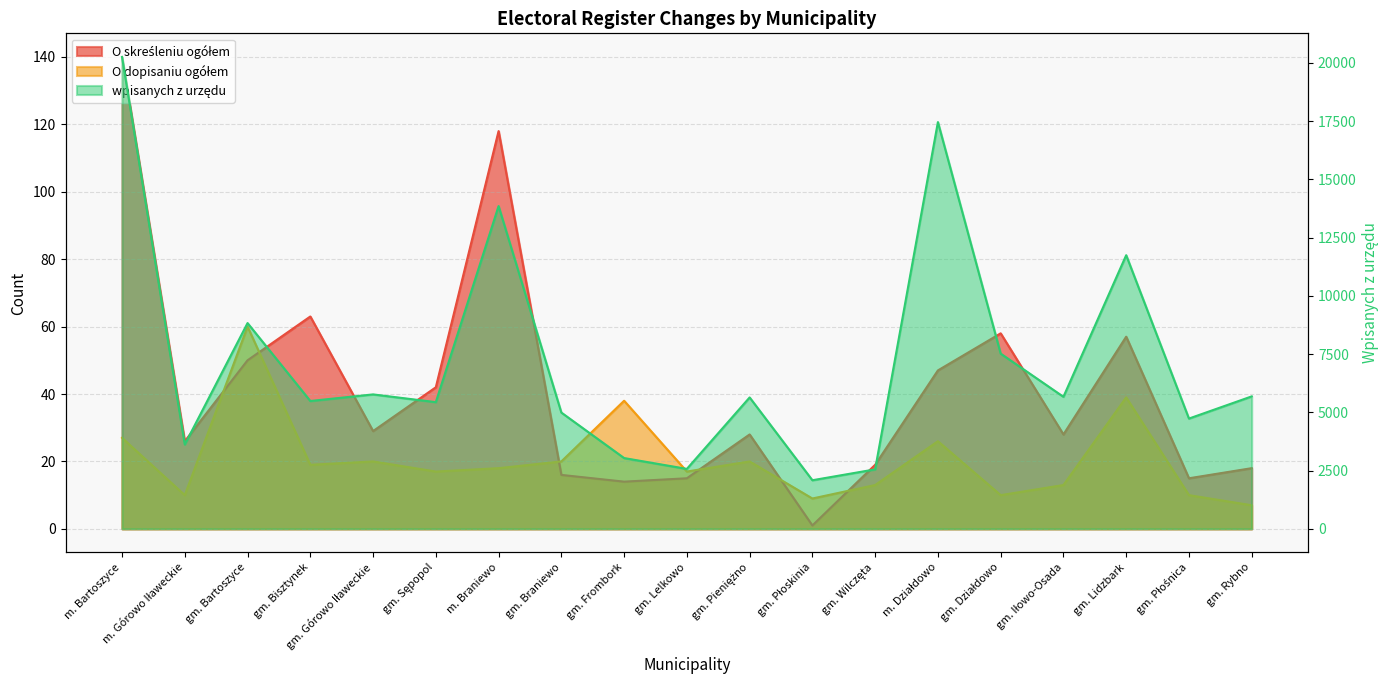

How many categories are shown in the chart?

19